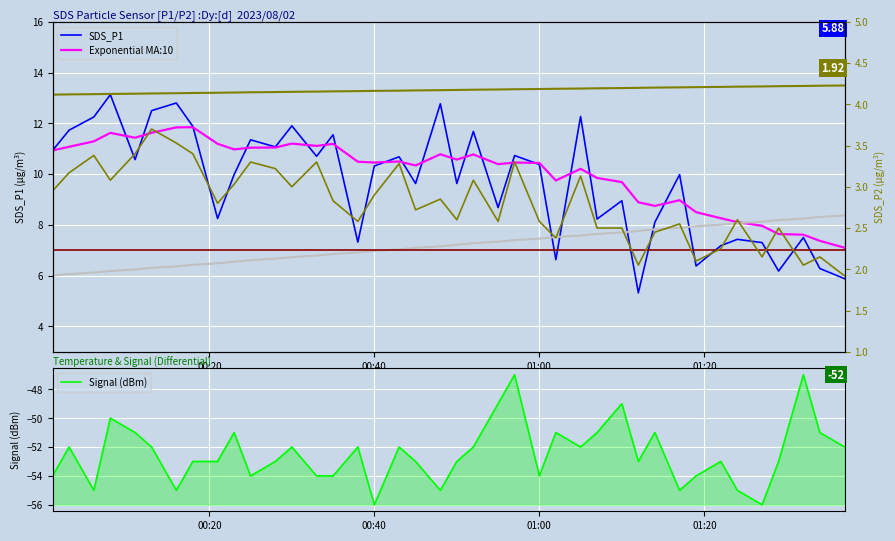

Is this an area chart (filled region under the line)?

No